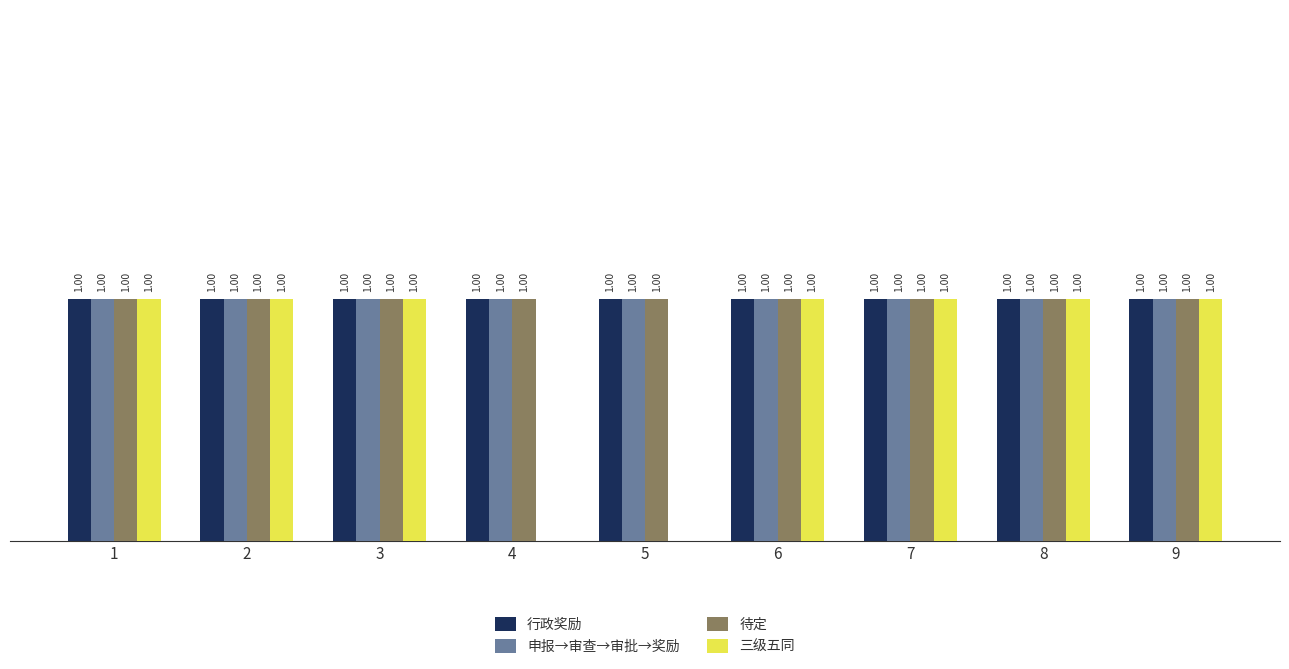

Is the value of 三级五同 at 4 greater than the value of 待定 at 1?

No